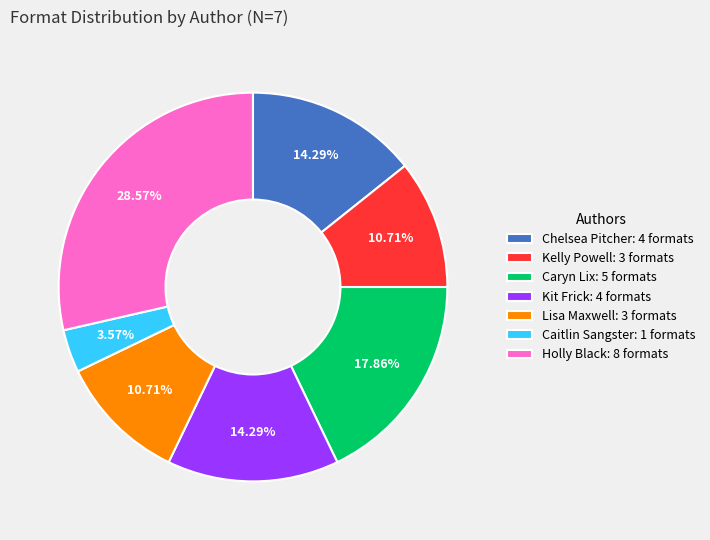

Do Holly Black: 8 formats and Kelly Powell: 3 formats together represent more than half of the pie?

No